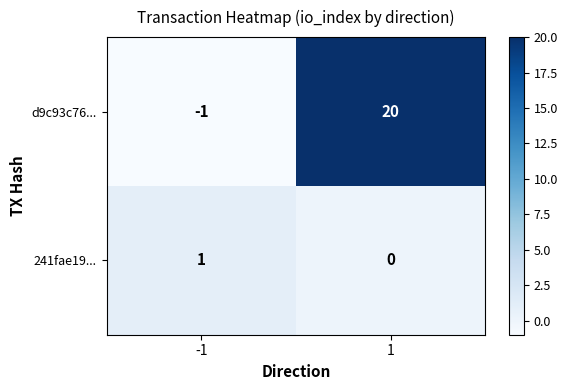

Reading left to right, extract all data points from this chart.

d9c93c76...: -1	20
241fae19...: 1	0